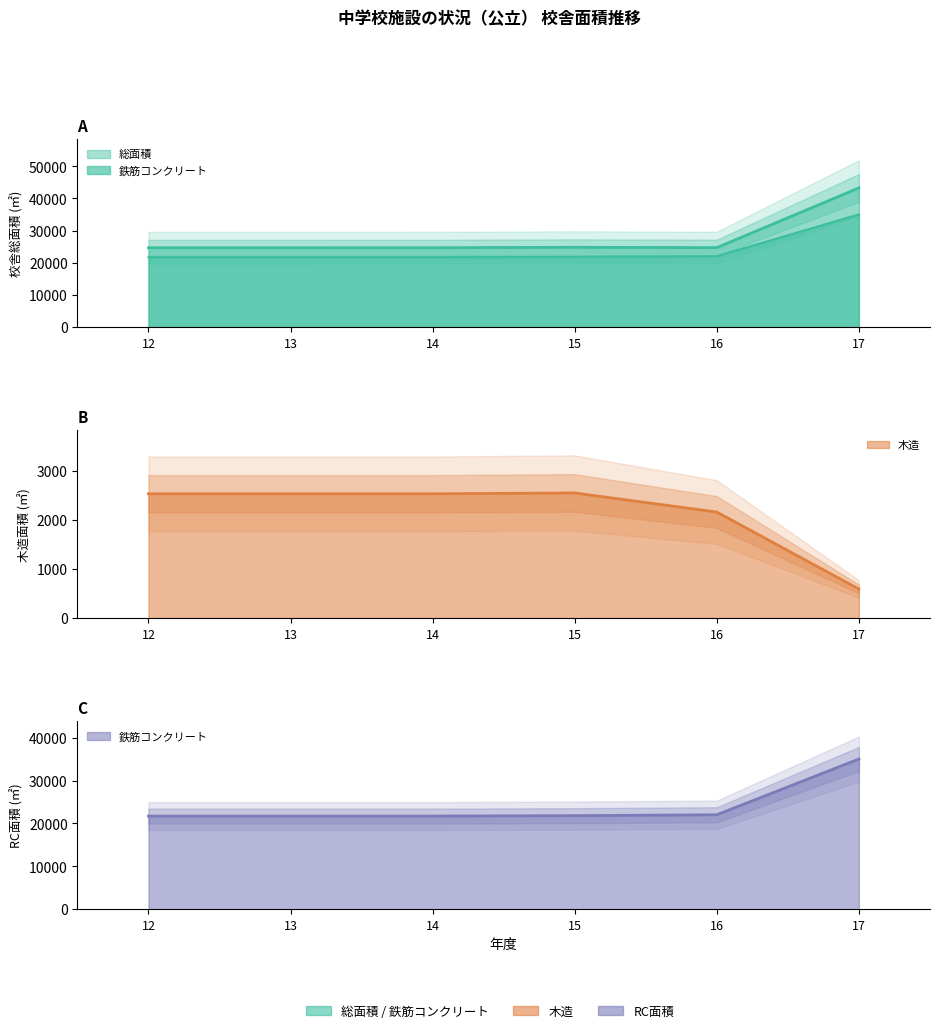

What is the average value of the 総面積 series?

27791